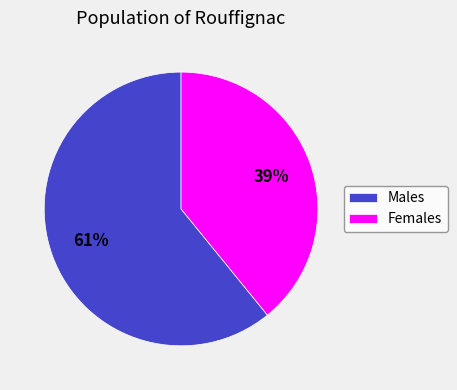

Which has a higher value, Males or Females?

Males